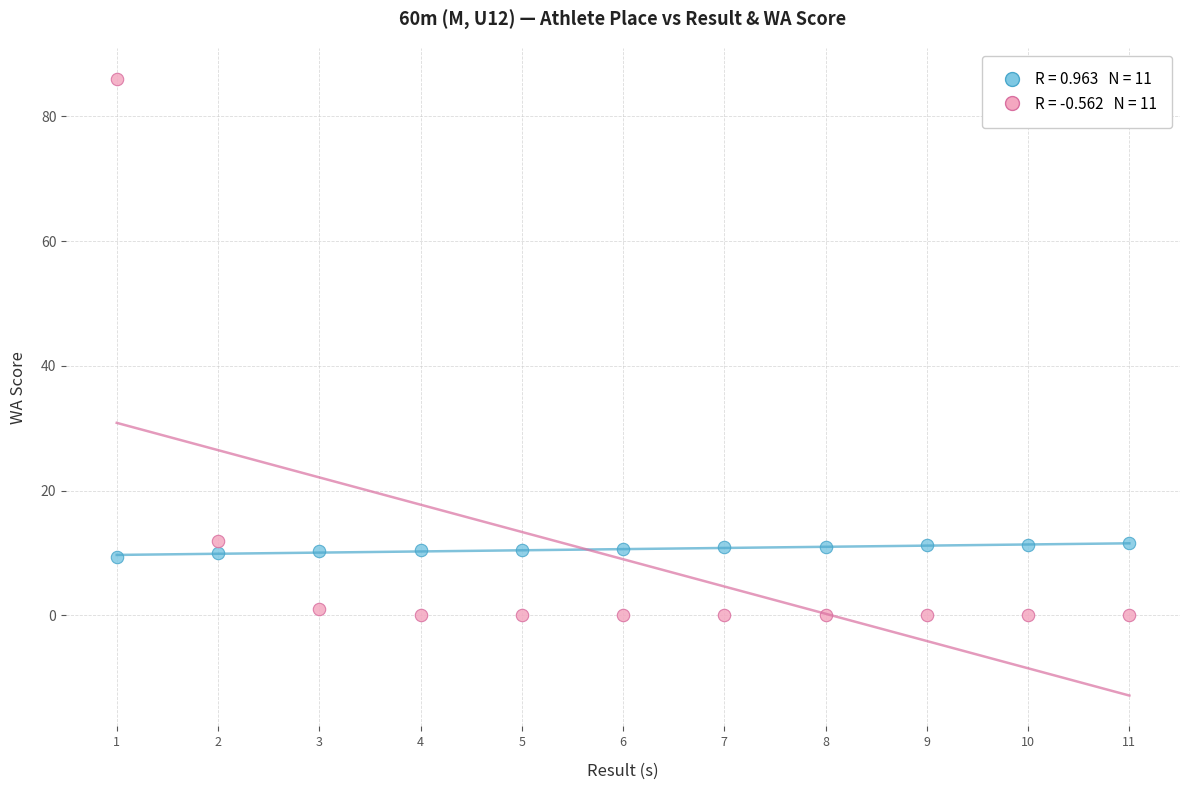

Across all data points, what is the range of X values (max minus min)?

10.0